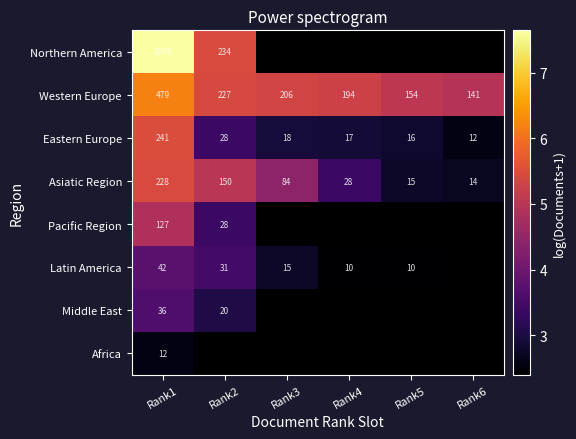

The value of Eastern Europe at Rank4 is 0.9. True or false?

False